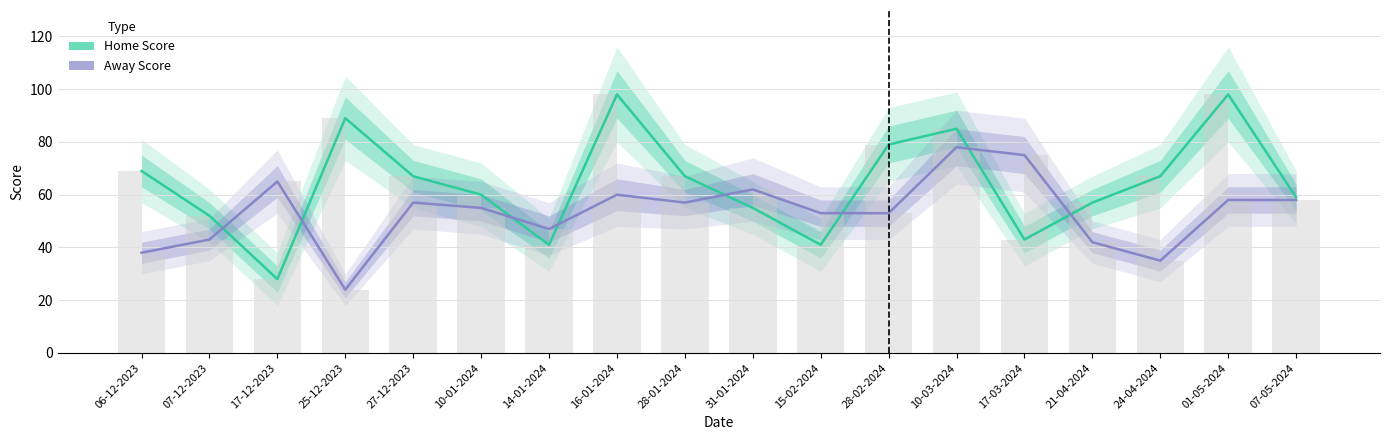

What are all the series names shown in the legend?

Home Score, Away Score